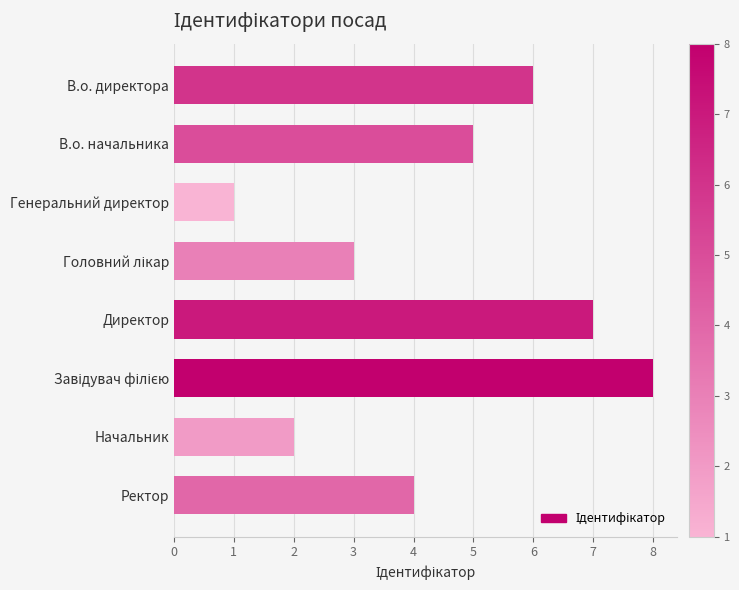

The value at Директор is 12. True or false?

False